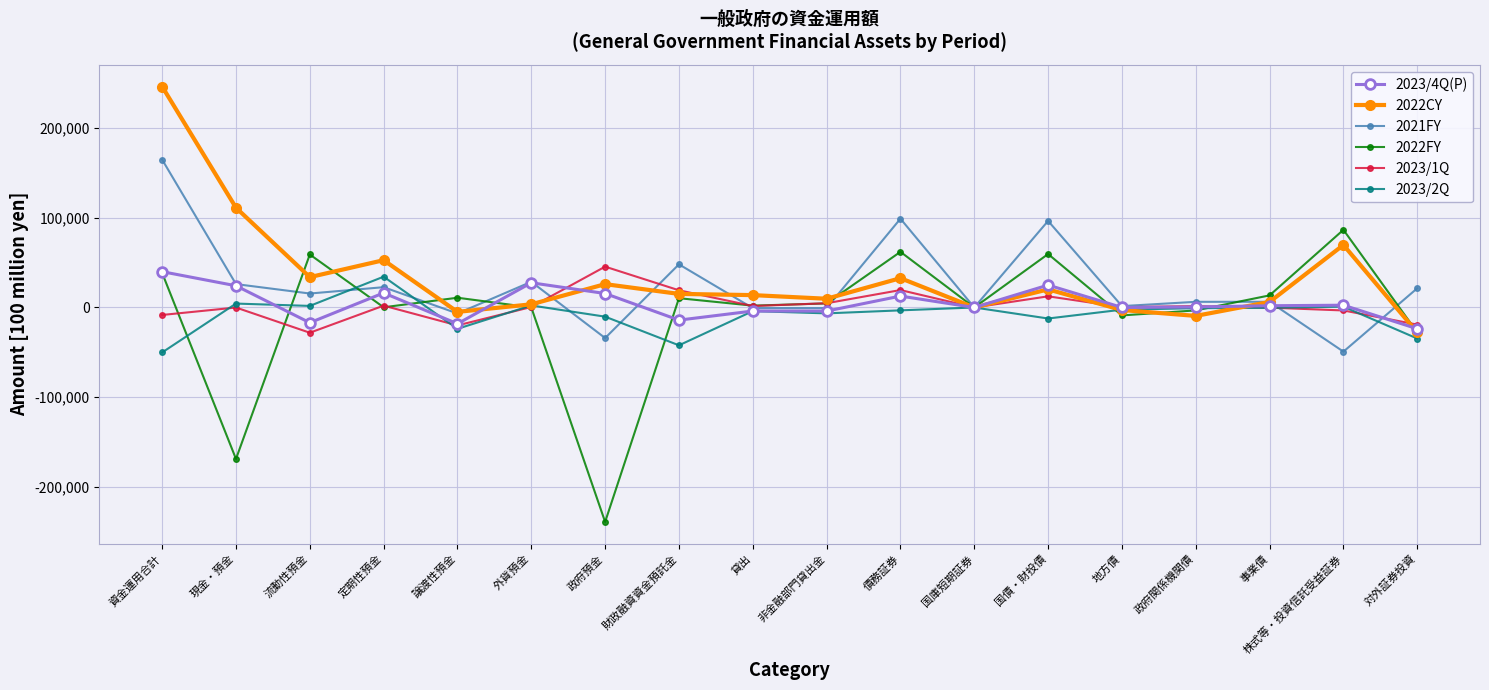

What is the highest value of the 2022FY series?

86508